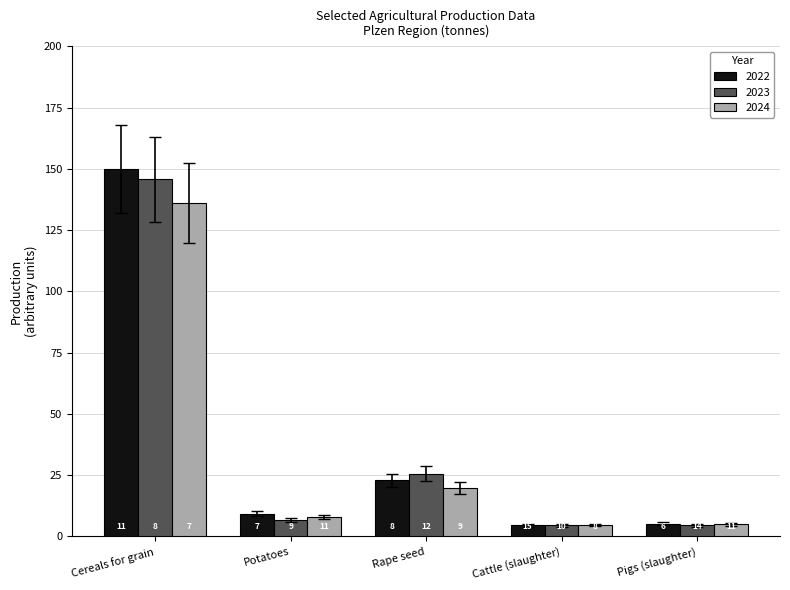

Which series has the largest total across all categories?

2022